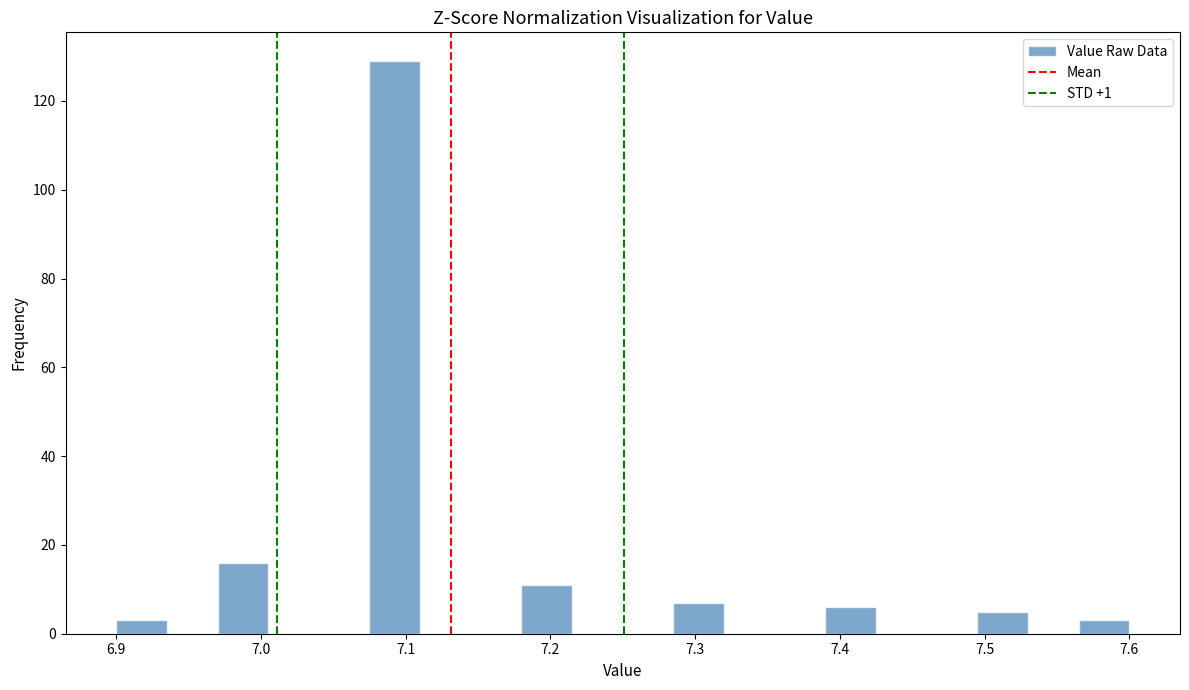

Around what value on the x-axis is the tallest bar? Give the approximate position of its centre, as read against the axis.

7.09